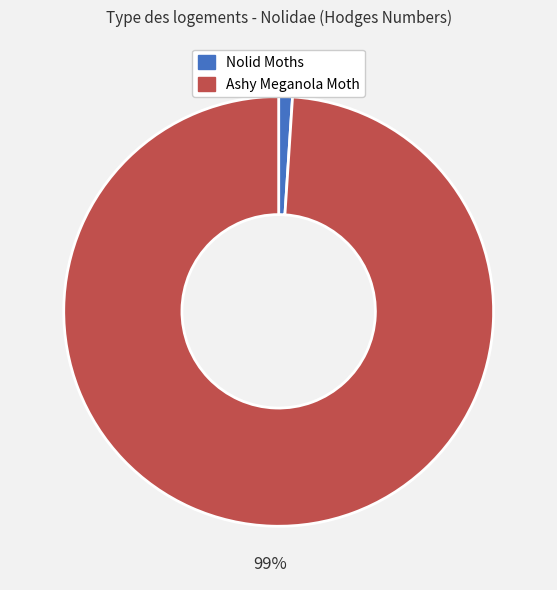

To the nearest percent, what portion does Nolid Moths represent?

1%